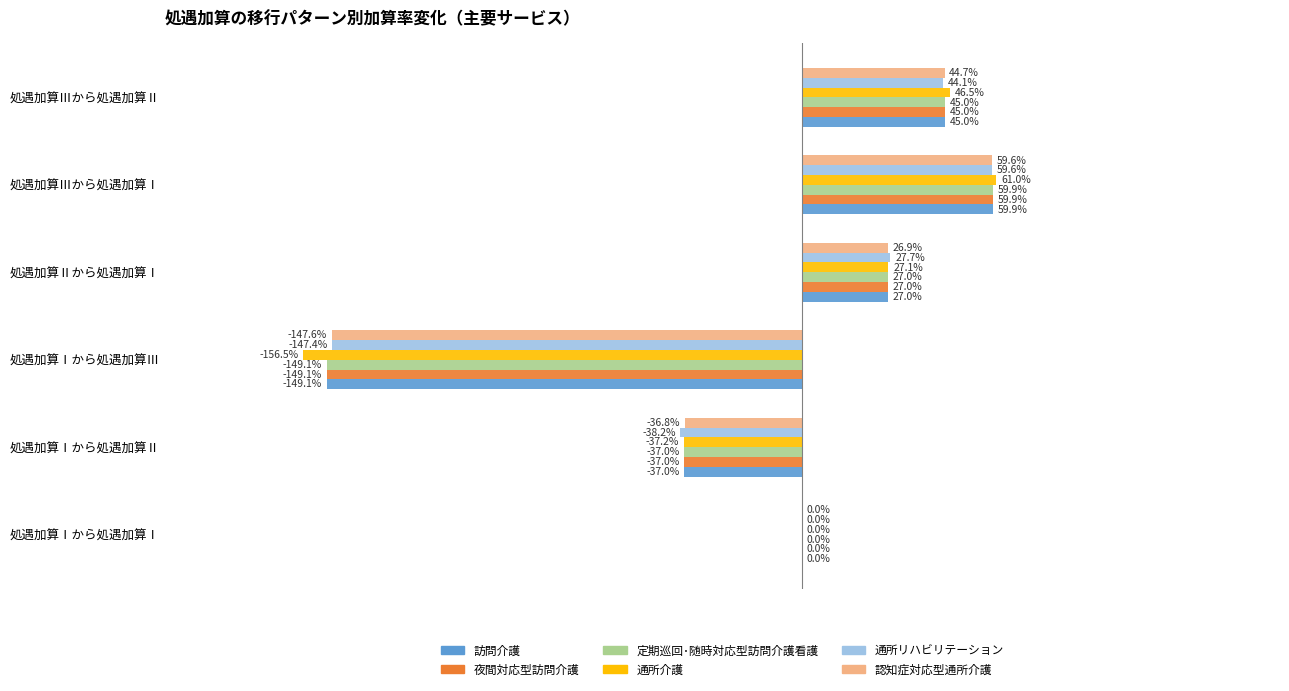

What are all the series names shown in the legend?

訪問介護, 夜間対応型訪問介護, 定期巡回･随時対応型訪問介護看護, 通所介護, 通所リハビリテーション, 認知症対応型通所介護